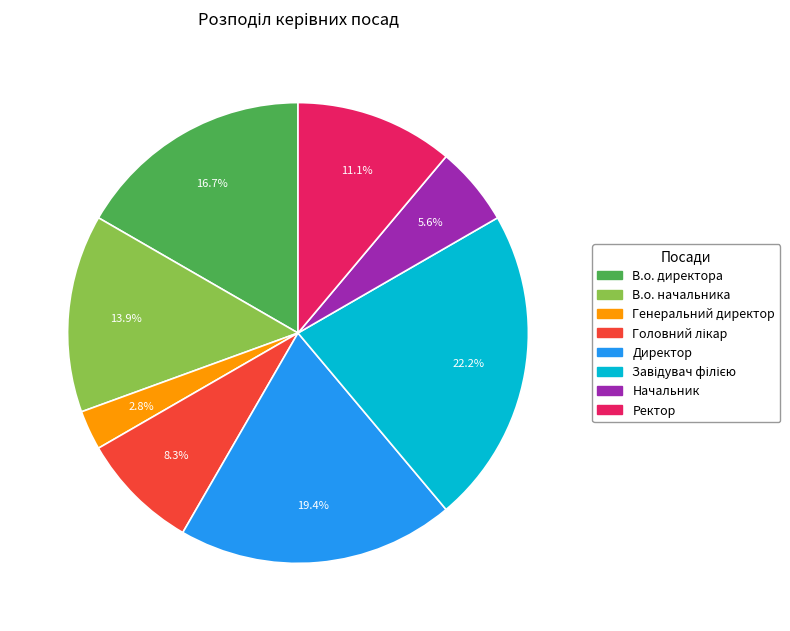

To the nearest percent, what is the combined percentage of В.о. директора and Директор?

36%